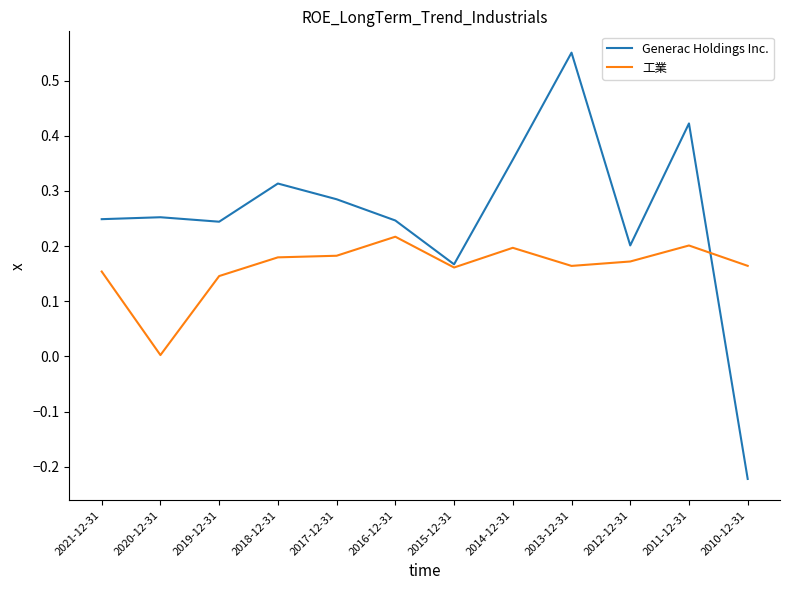

What position from the left is 2010-12-31?

12